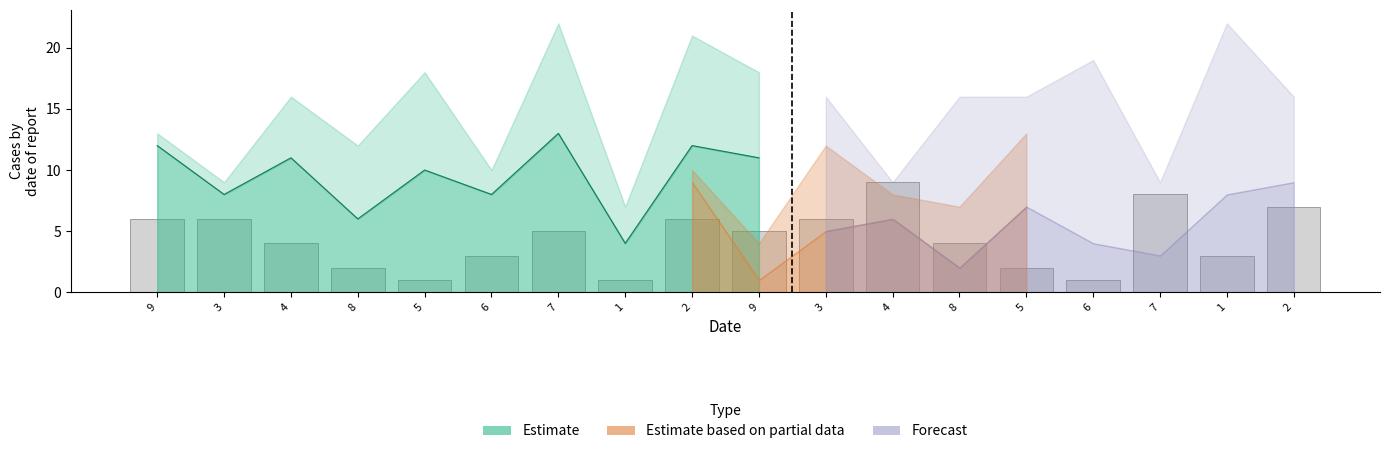

What is the difference between the highest and lowest values at 9?

7